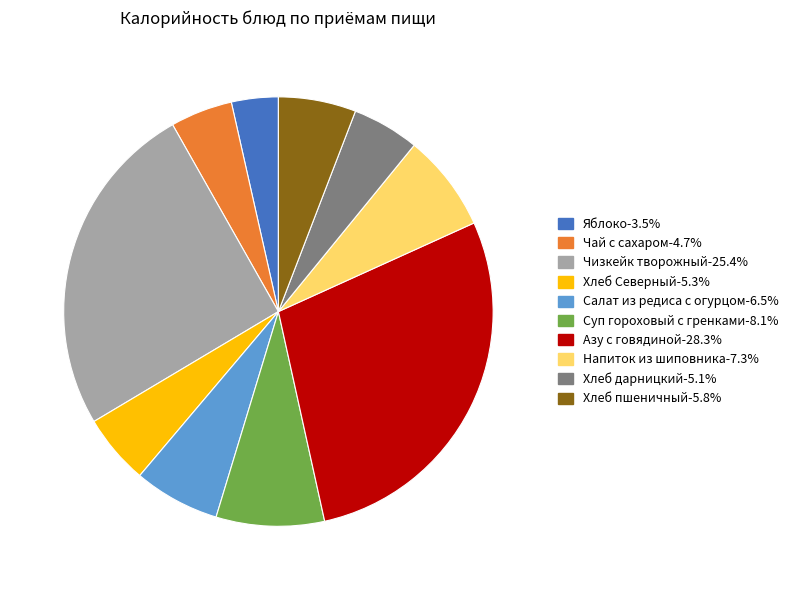

What is the smallest slice in the pie chart?

Яблоко